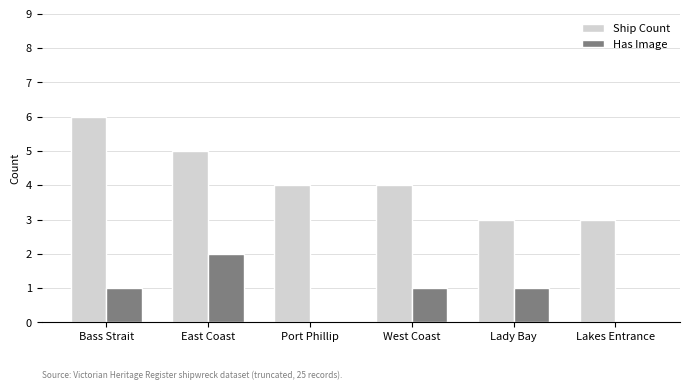

What is the sum of all Has Image values?

5